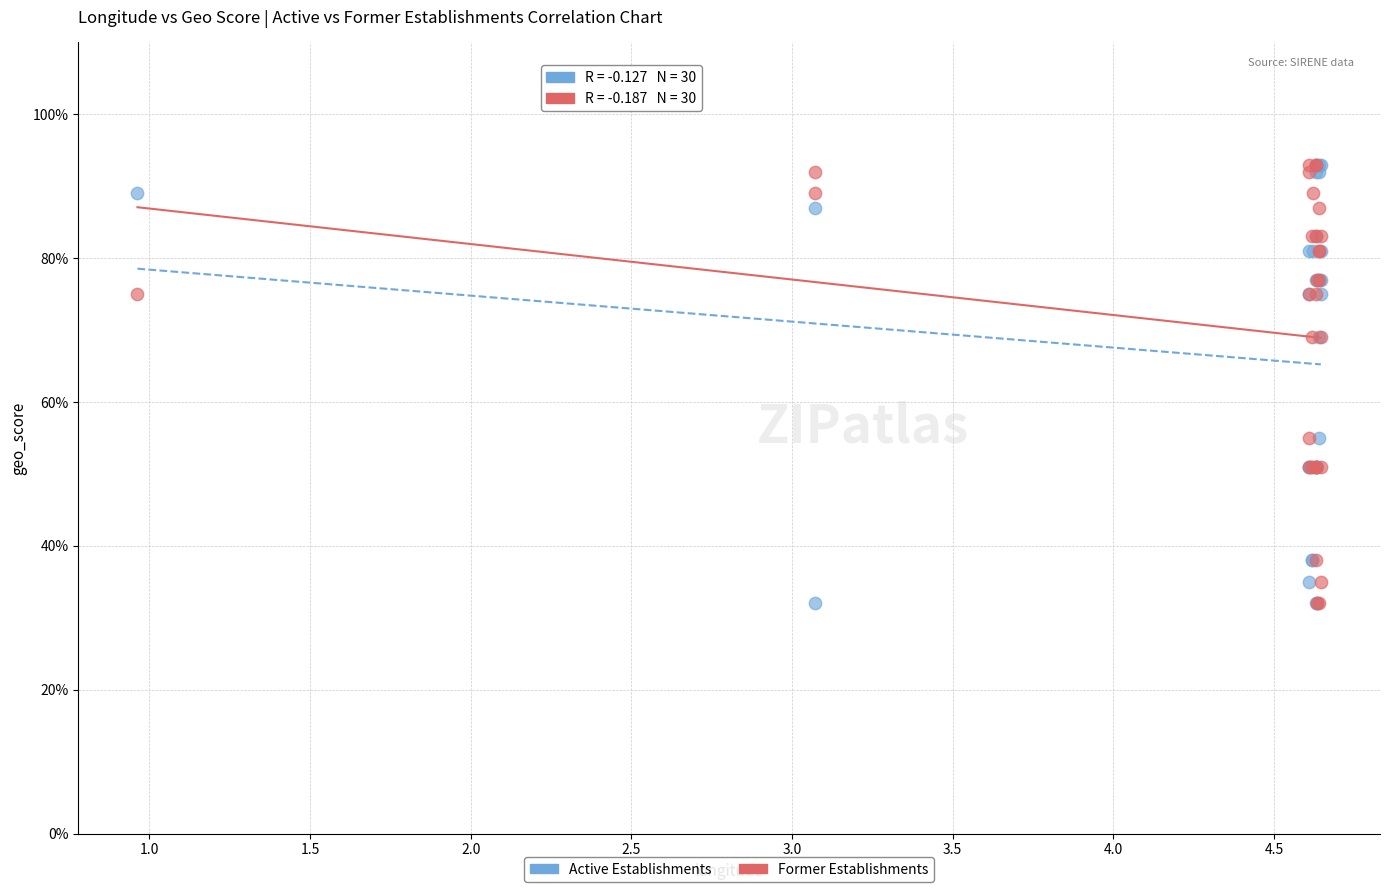

What are all the series names shown in the legend?

Active Establishments, Former Establishments